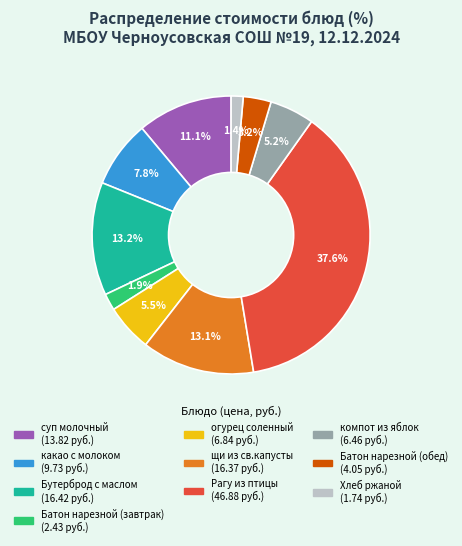

Which has a higher value, Батон нарезной (завтрак) or Рагу из птицы?

Рагу из птицы